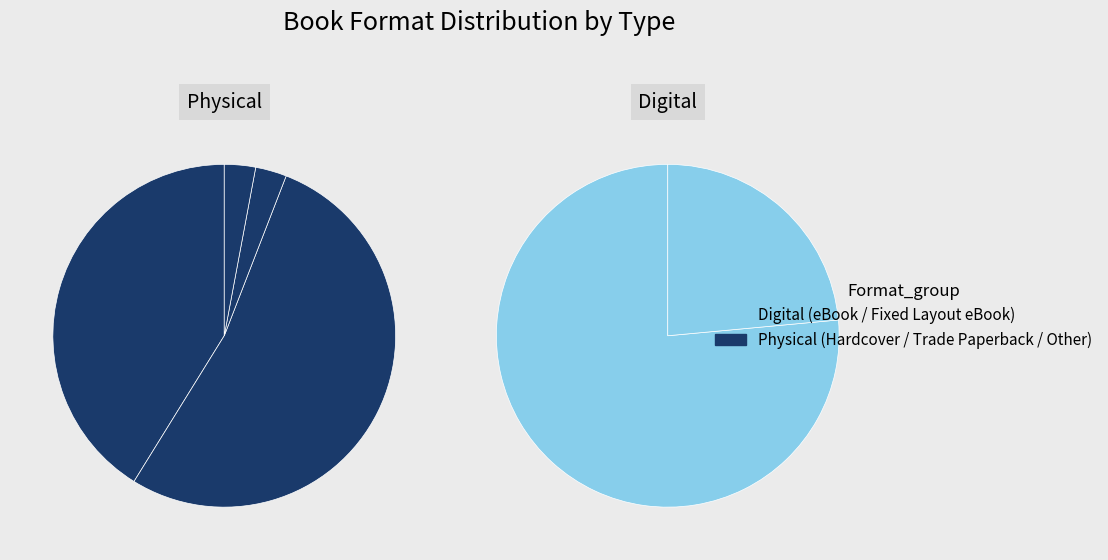

Approximately how many times larger is the value at Hardcover compared to Audio Download?

14.0